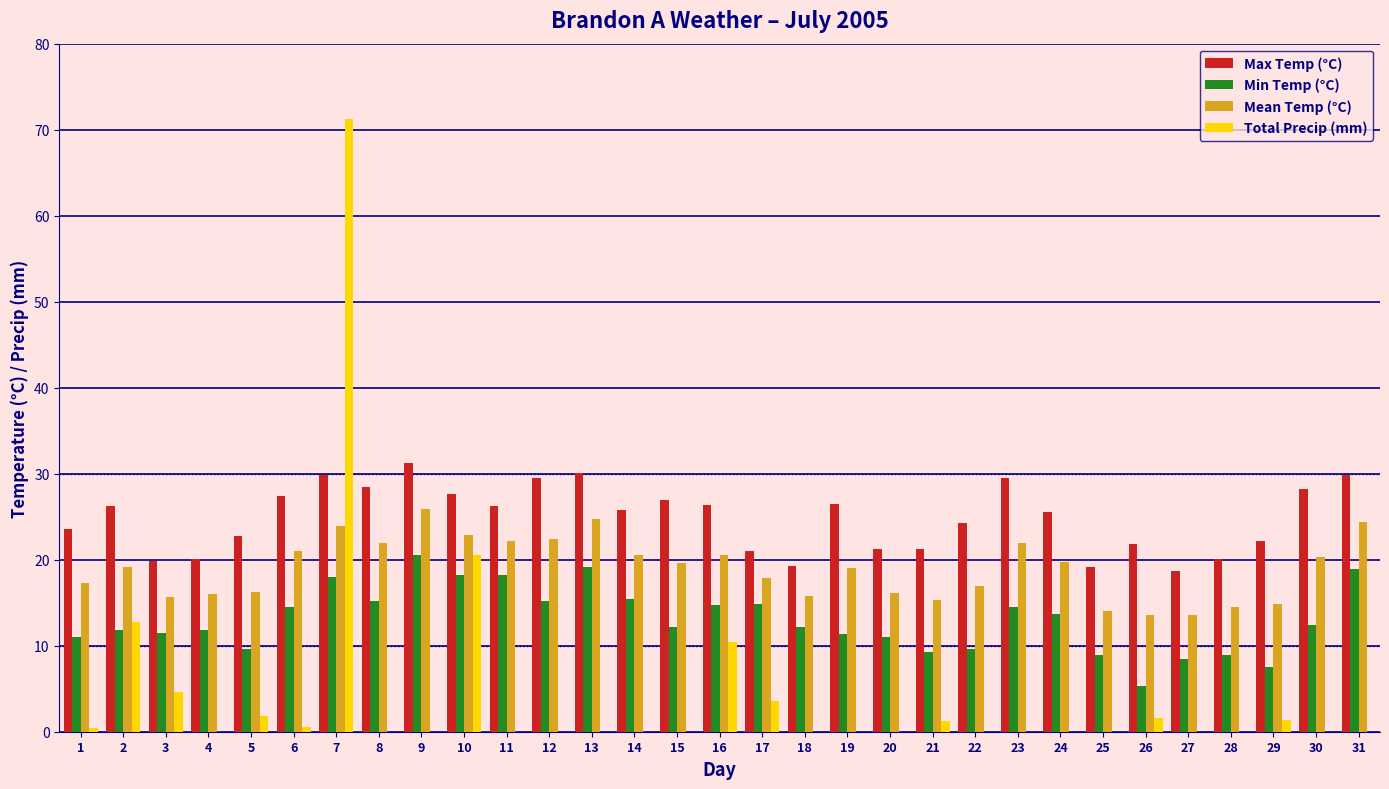

Which series changed the most between 2 and 23?

Total Precip (mm)